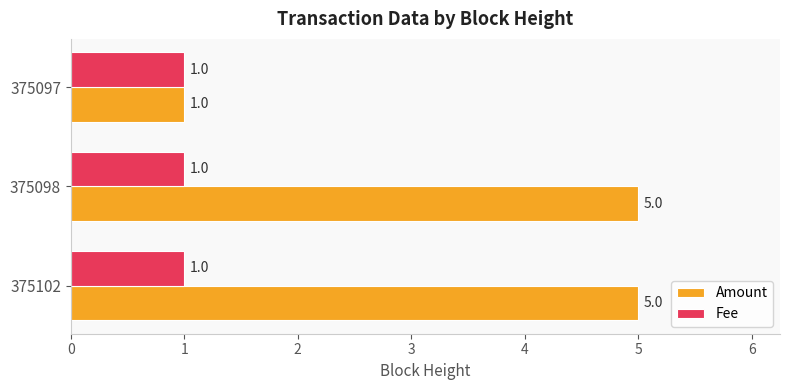

What is the sum of all Amount values?

11